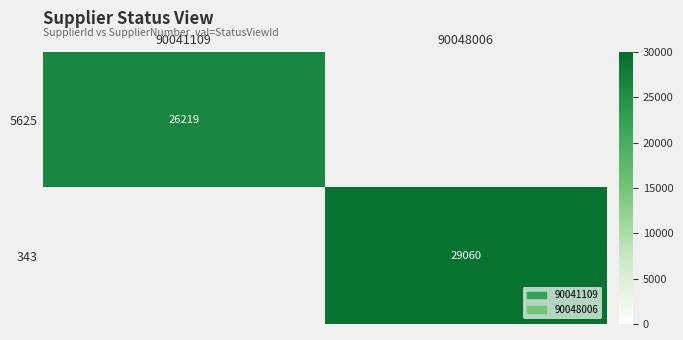

Which has a higher value, 90041109 or 90048006?

90048006